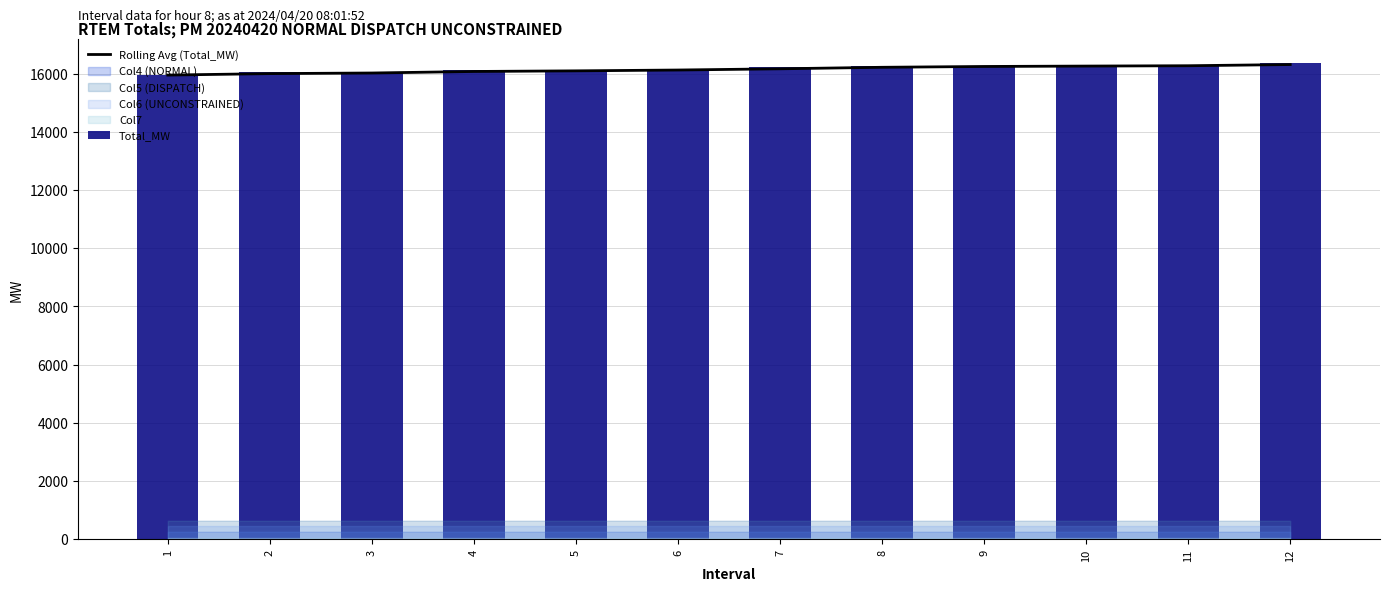

Reading left to right, what are all the values shown in this chart?

Rolling Avg (Total_MW): 1=15950.8	2=16000.8	3=16021.8	4=16074.5	5=16095.8	6=16124.1	7=16166.5	8=16218.1	9=16246.1	10=16259.8	11=16271.5	12=16312.5
Total_MW: 1=15950.8	2=16050.8	3=16063.8	4=16108.8	5=16114.8	6=16148.8	7=16235.8	8=16269.8	9=16232.8	10=16276.8	11=16304.8	12=16355.8